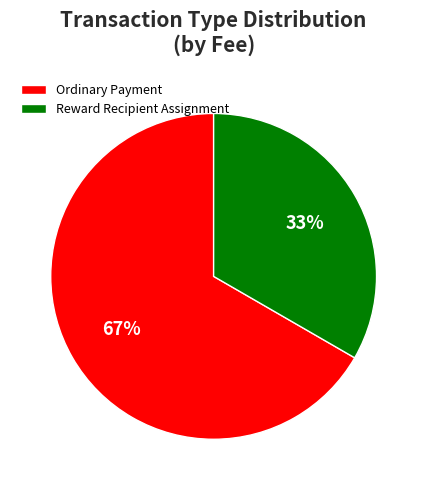

Is it true that Reward Recipient Assignment is 33% of the pie?

True